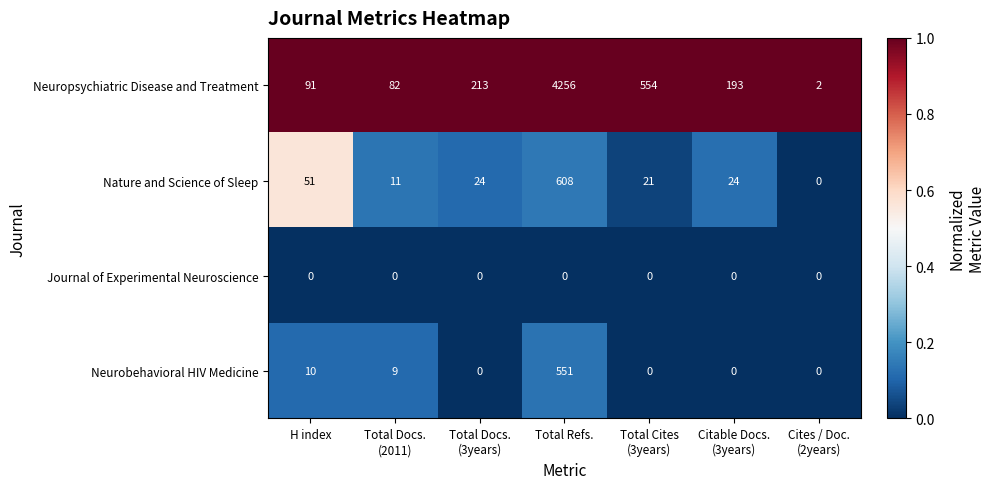

Reading left to right, extract all data points from this chart.

Neuropsychiatric Disease and Treatment: 91	82	213	4256	554	193	2
Nature and Science of Sleep: 51	11	24	608	21	24	0
Journal of Experimental Neuroscience: 0	0	0	0	0	0	0
Neurobehavioral HIV Medicine: 10	9	0	551	0	0	0